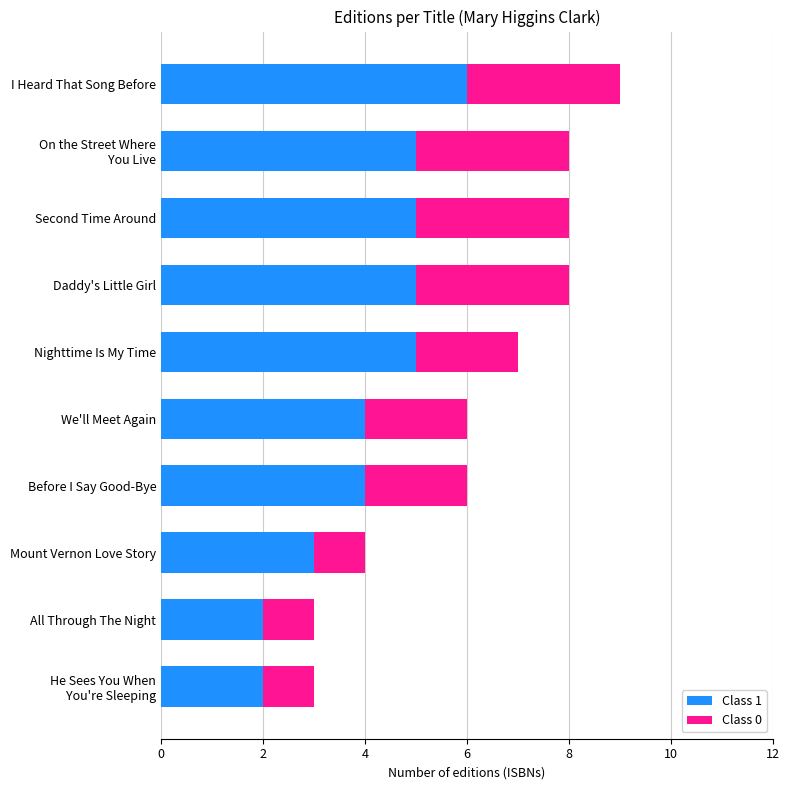

Which category has the highest value in the Class 1 series?

I Heard That Song Before